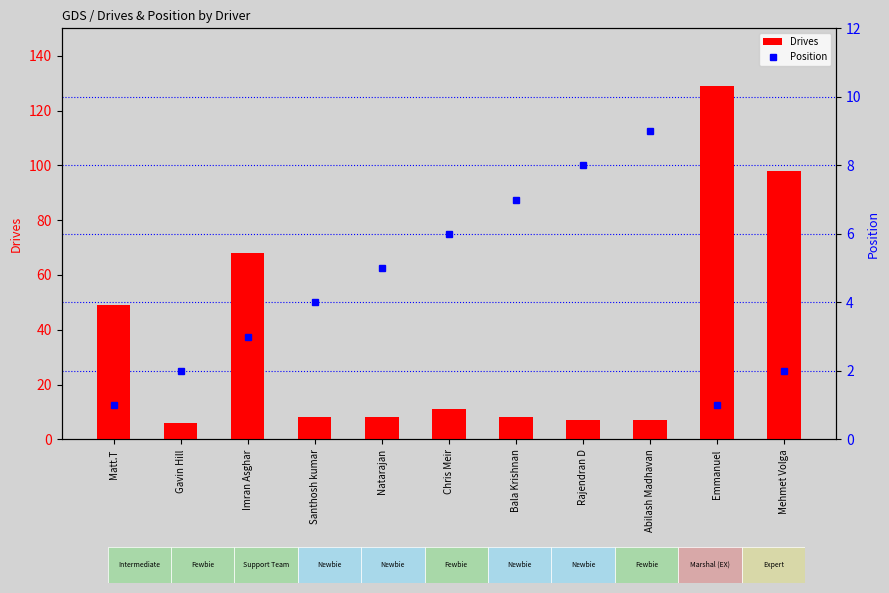

What are all the series names shown in the legend?

Drives, Position